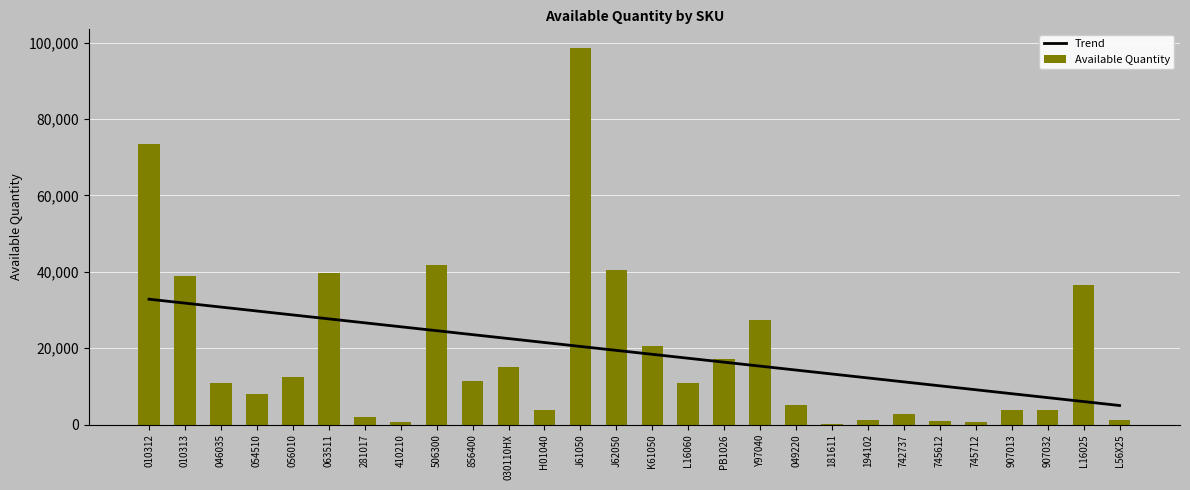

Is it true that Trend equals 5428.1 at J61050?

False